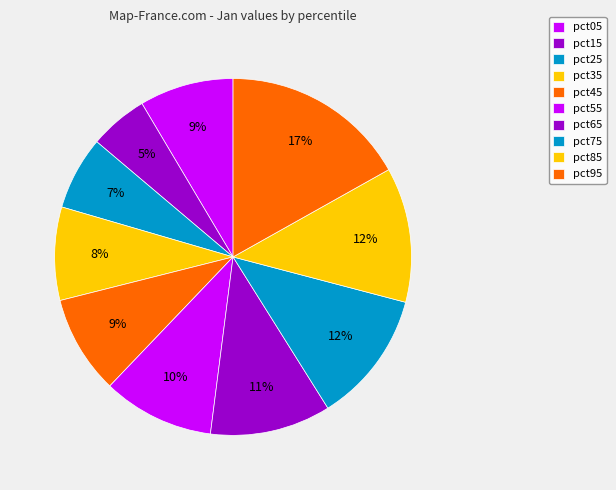

Rank the categories by value from lowest to highest.

pct15, pct25, pct35, pct05, pct45, pct55, pct65, pct75, pct85, pct95